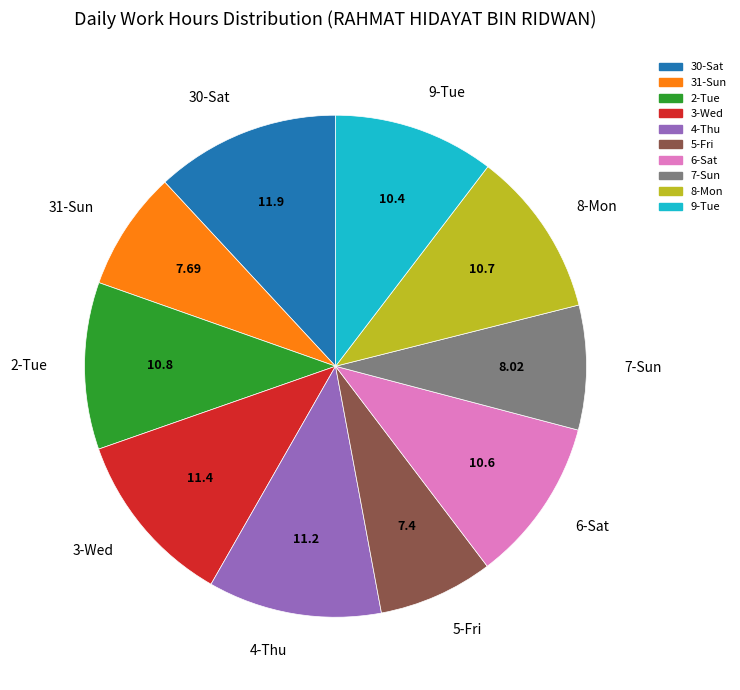

Between 30-Sat and 5-Fri, which is larger?

30-Sat